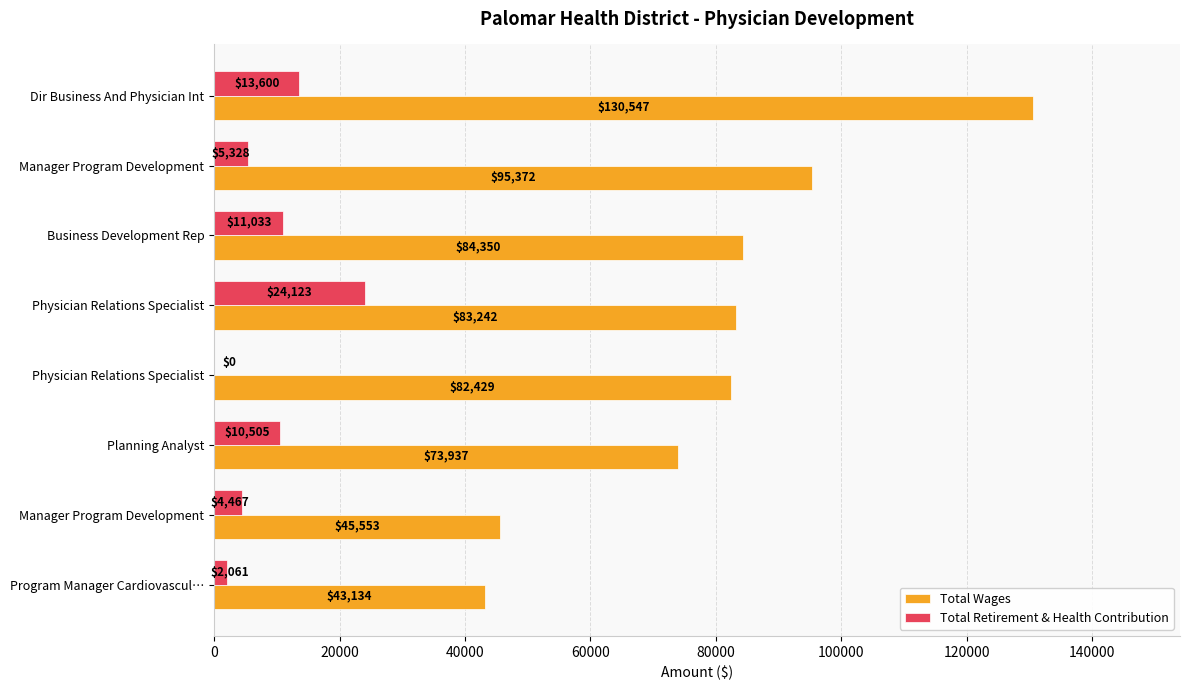

How many series are shown in this chart?

2